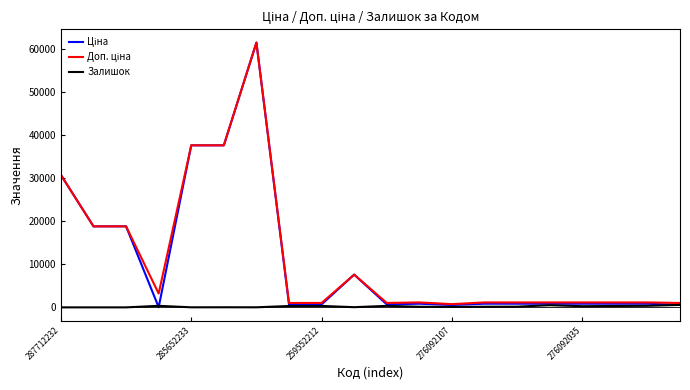

What is the maximum value shown in the chart?

61434.3